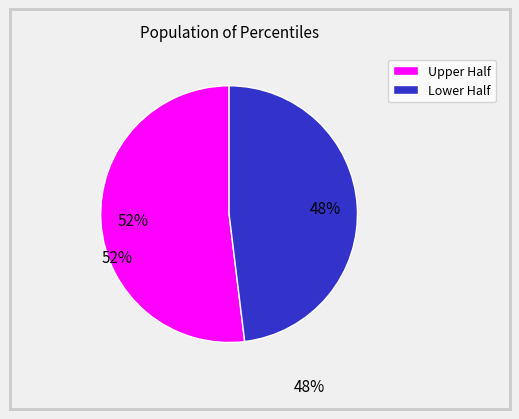

How many segments does this pie chart have?

2